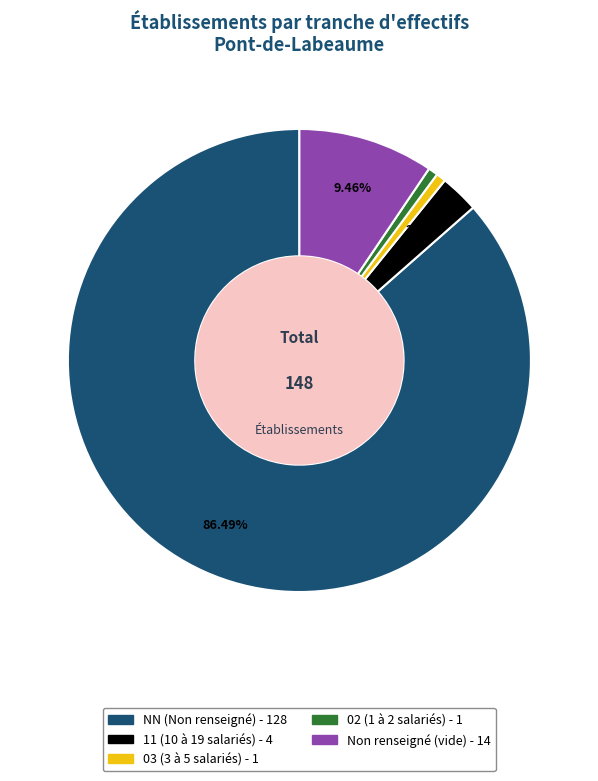

Does any single category account for the majority?

Yes